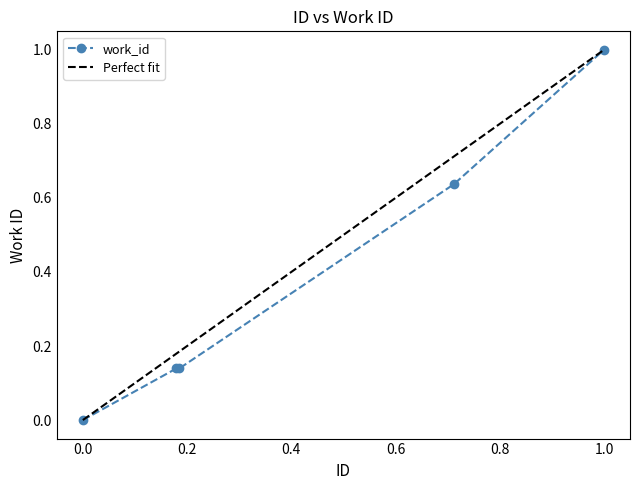

Which category has the highest value in the work_id series?

1.0